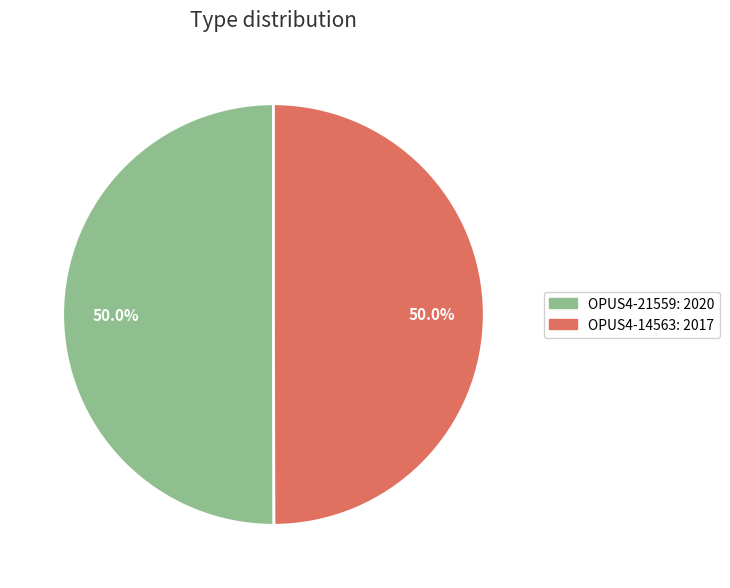

Is the sum of OPUS4-21559 and OPUS4-14563 greater than half?

Yes